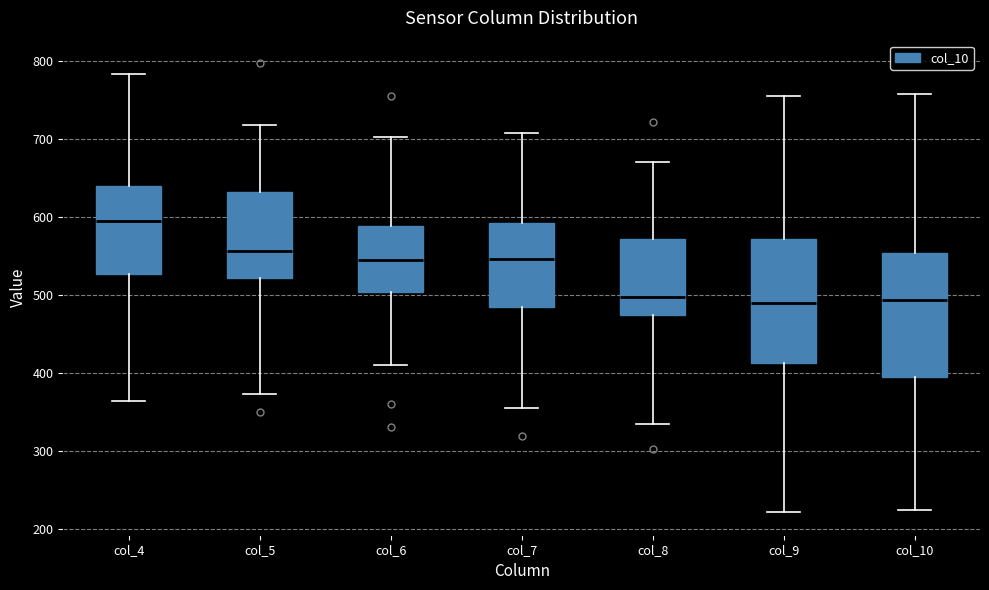

Reading left to right, read every box against the y-axis: the position of its median line, the range the box covers, and the ends of its whiskers. The values are not printed on the chart, so give them approximately, as read against the axis.

col_4: median 600, box 530 to 640, whiskers 370 to 780
col_5: median 560, box 520 to 630, whiskers 370 to 720
col_6: median 540, box 500 to 590, whiskers 410 to 700
col_7: median 550, box 480 to 590, whiskers 360 to 710
col_8: median 500, box 480 to 570, whiskers 340 to 670
col_9: median 490, box 410 to 570, whiskers 220 to 760
col_10: median 490, box 400 to 550, whiskers 230 to 760